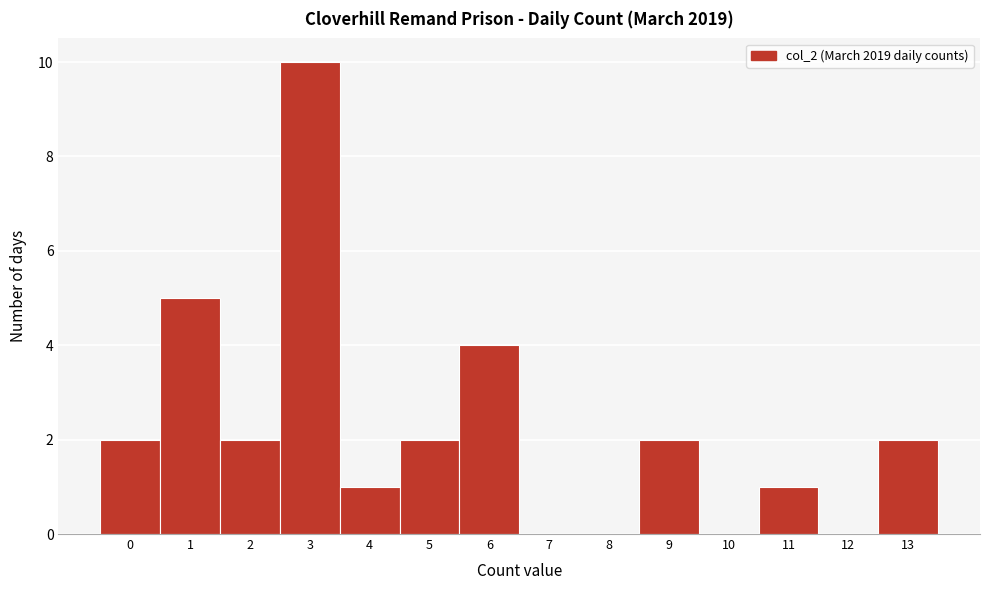

What is the height of the bar covering 1.5 to 2.5 on the x-axis? The values are not printed on the chart, so give them approximately, as read against the axis.

2